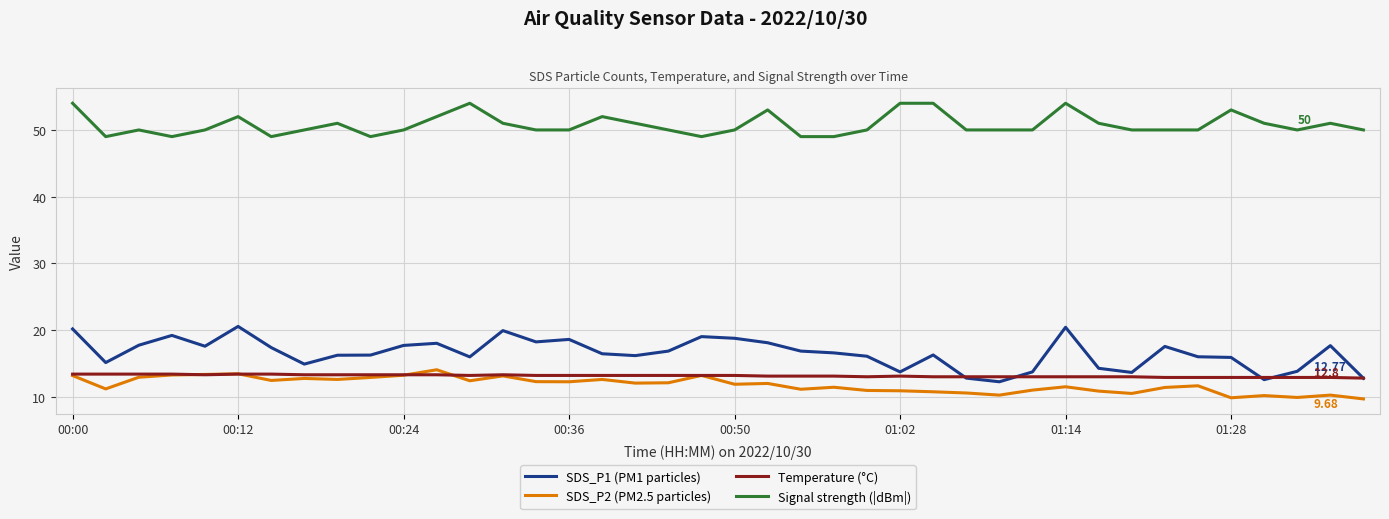

Which series has the largest range (max minus min)?

SDS_P1 (PM1 particles)